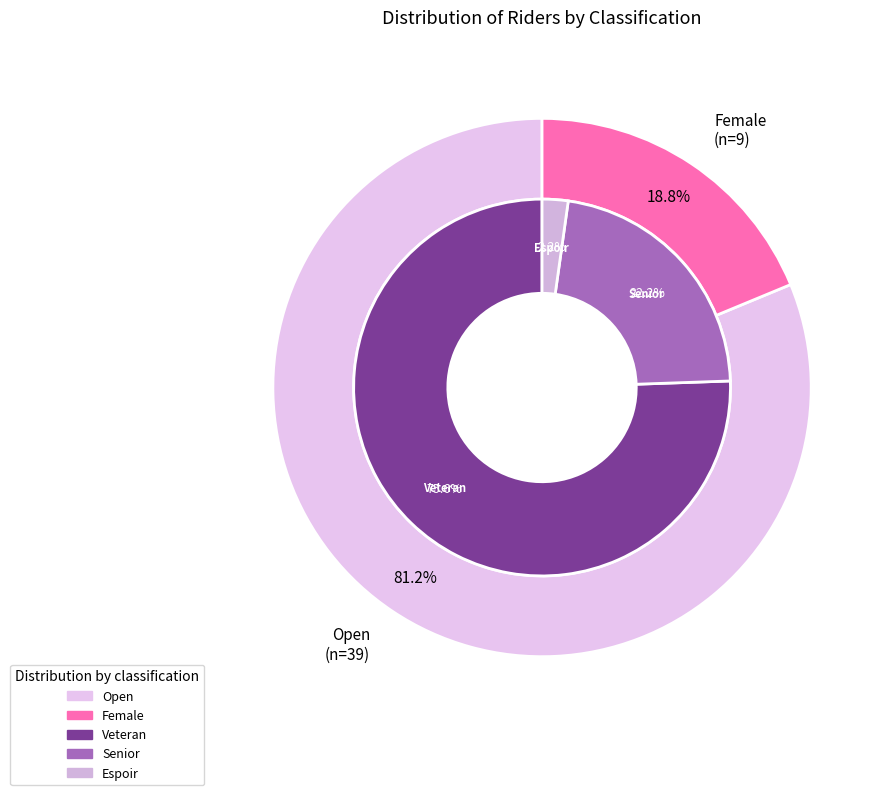

Which category has the biggest portion of the pie?

Open